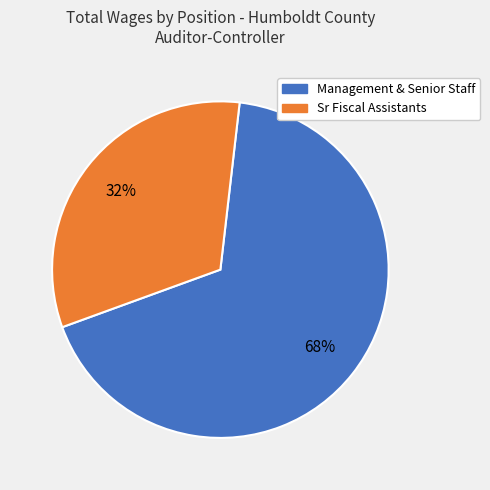

True or false: Management & Senior Staff accounts for 68% of the total.

True